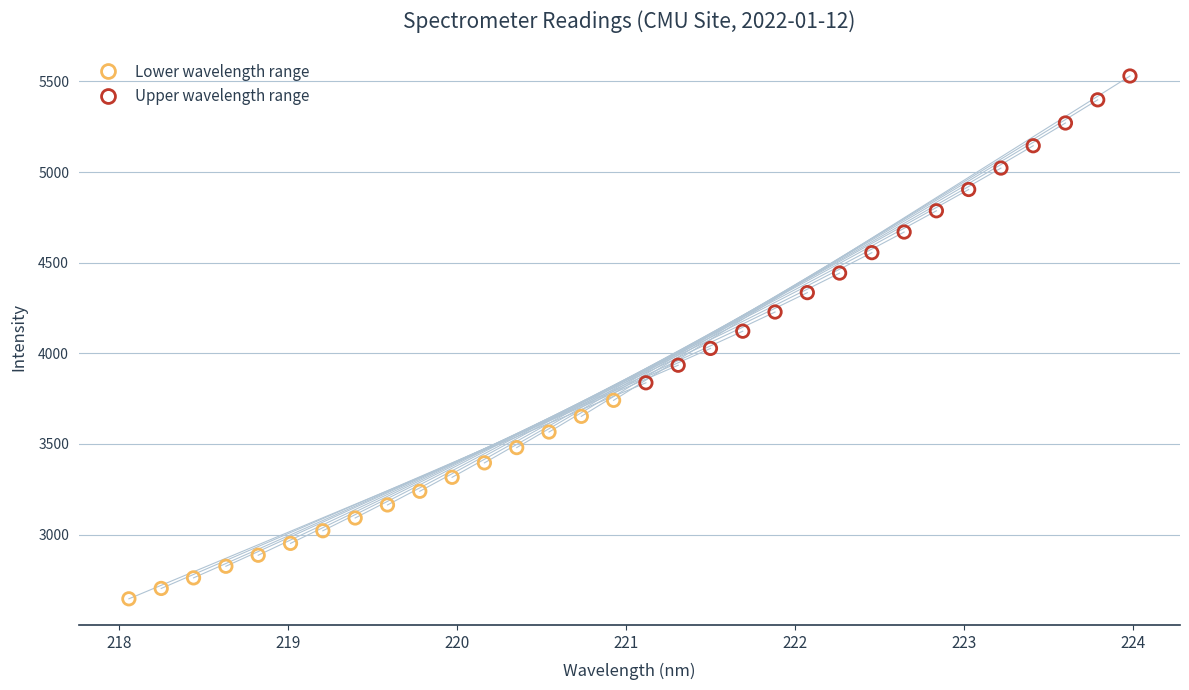

Which series has the widest spread of Y values?

Upper wavelength range